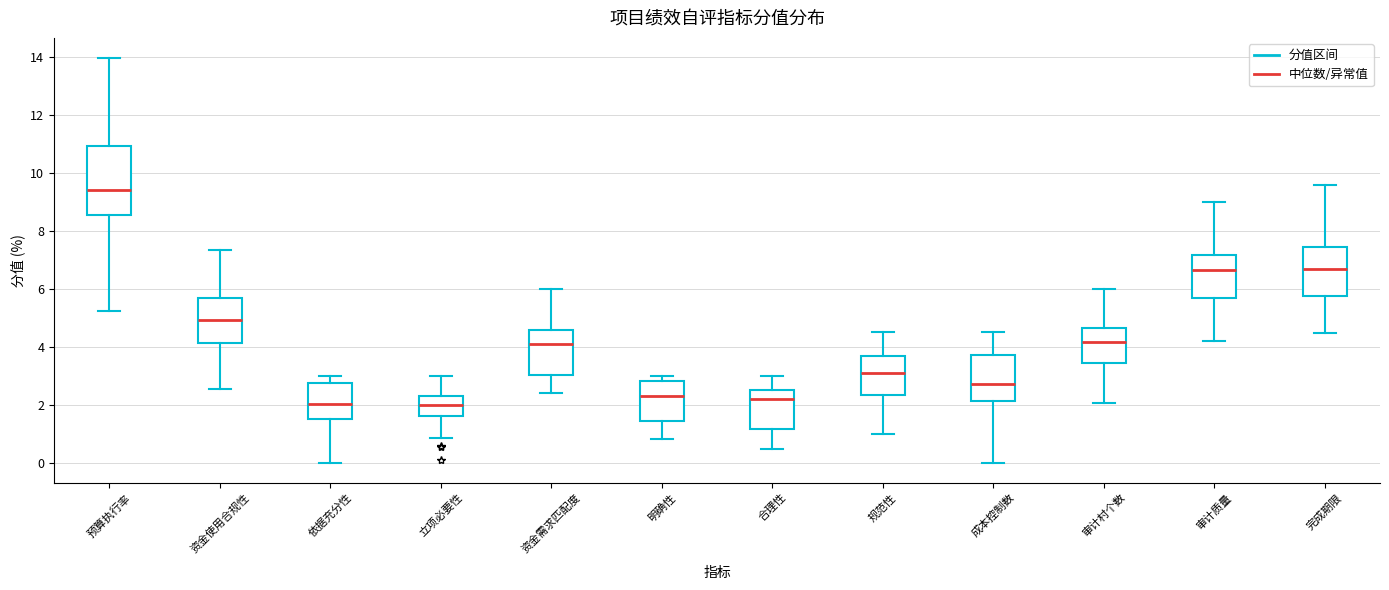

Which box has the highest median line?

预算执行率